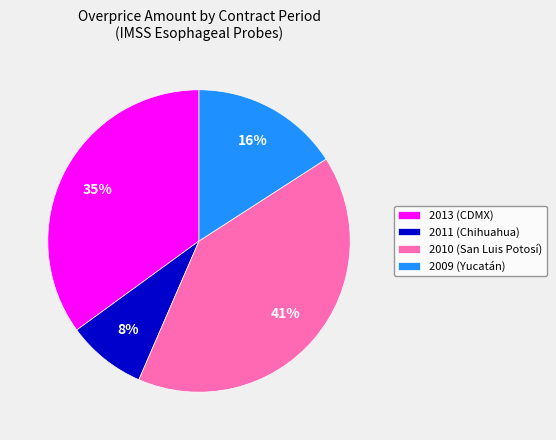

Is the sum of 2010 (San Luis Potosí) and 2013 (CDMX) greater than half?

Yes